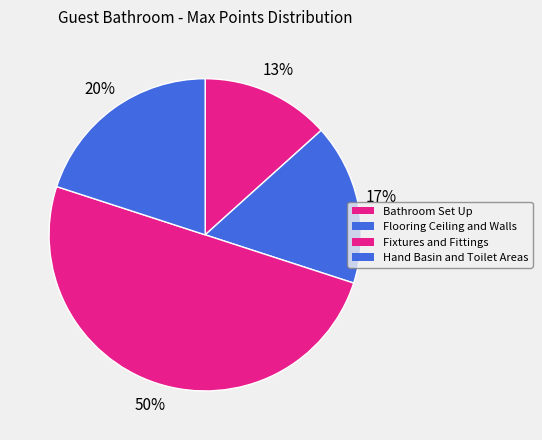

Count the number of slices in the pie.

4